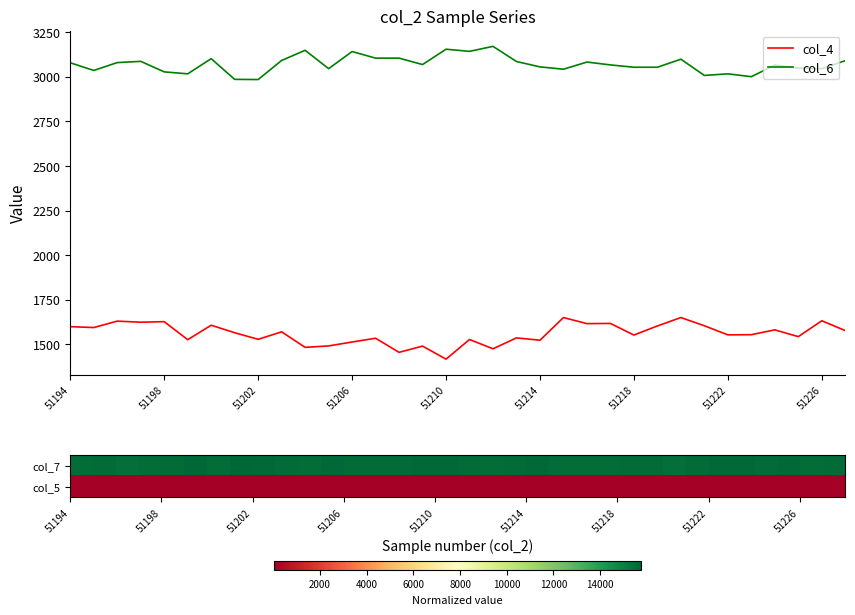

True or false: col_4 and col_6 cross at least once.

False